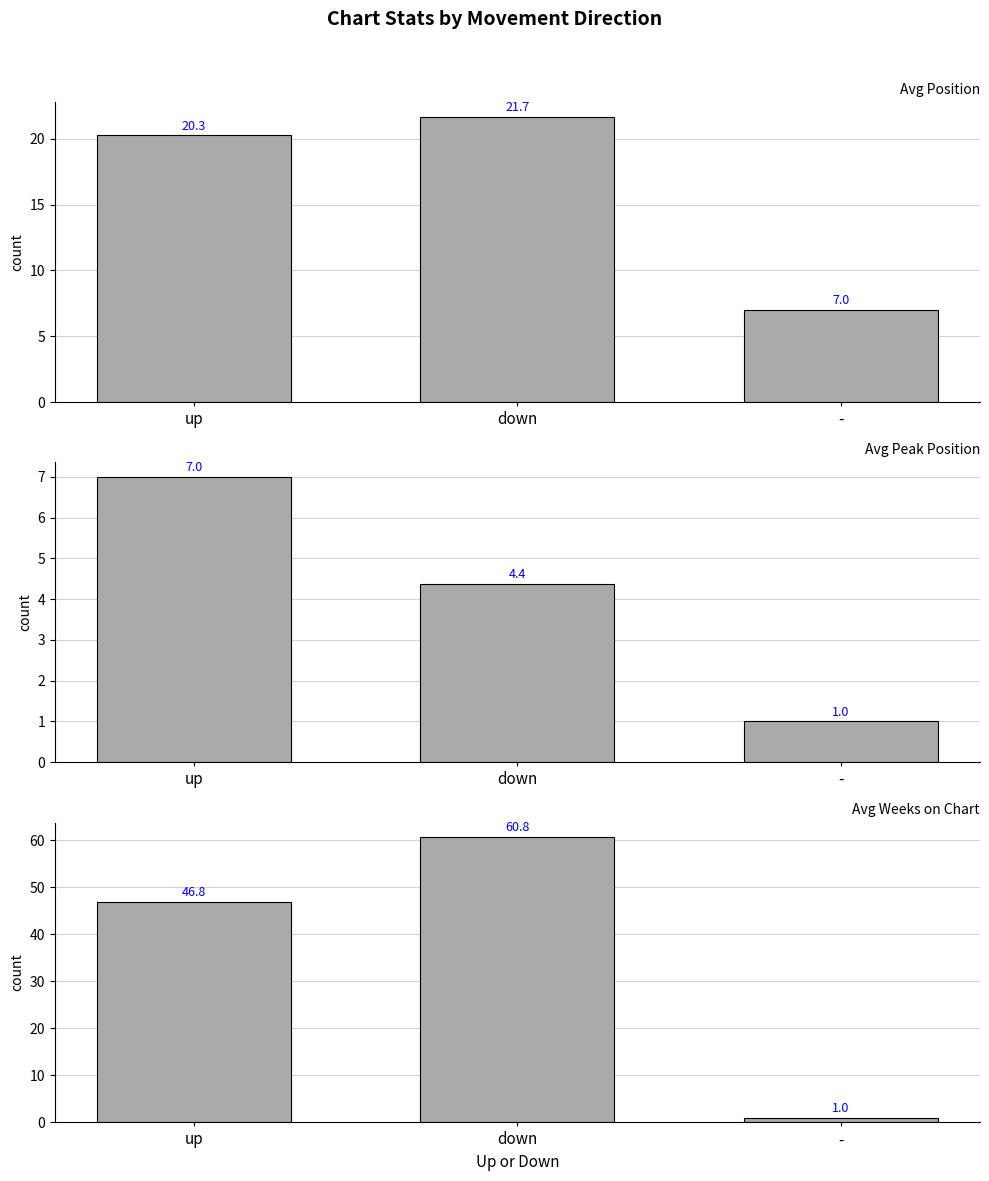

Which series changed the most between up and -?

Avg Weeks on Chart